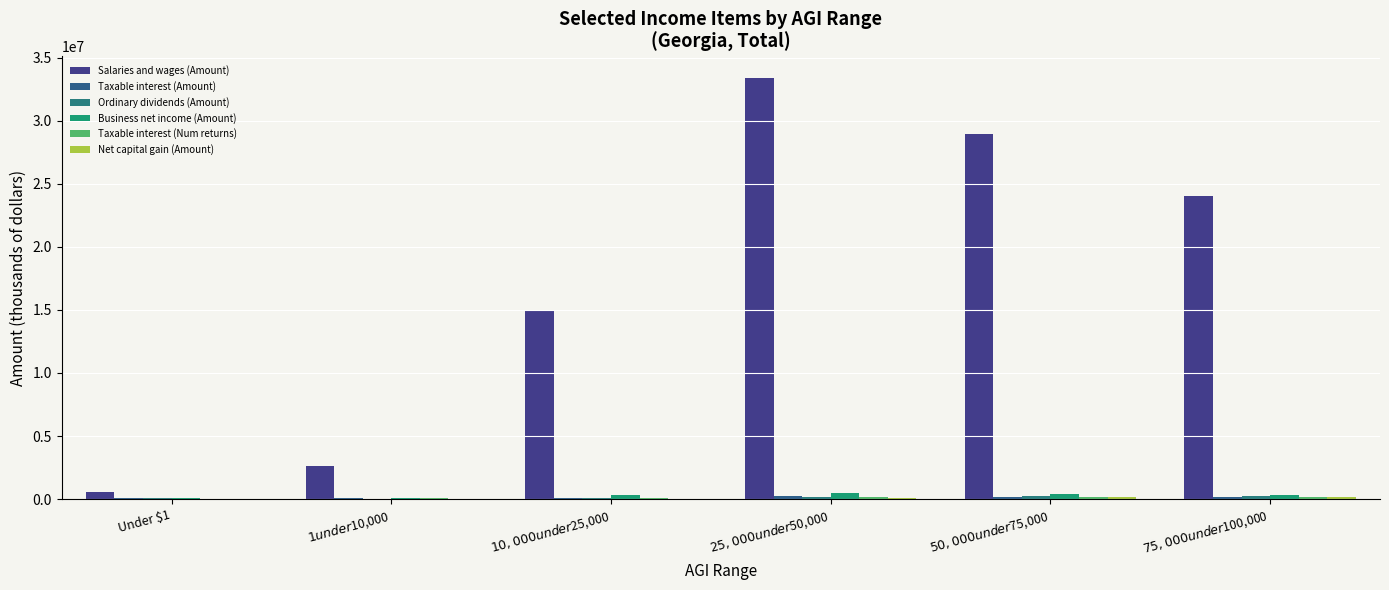

Which series has the largest total across all categories?

Salaries and wages (Amount)